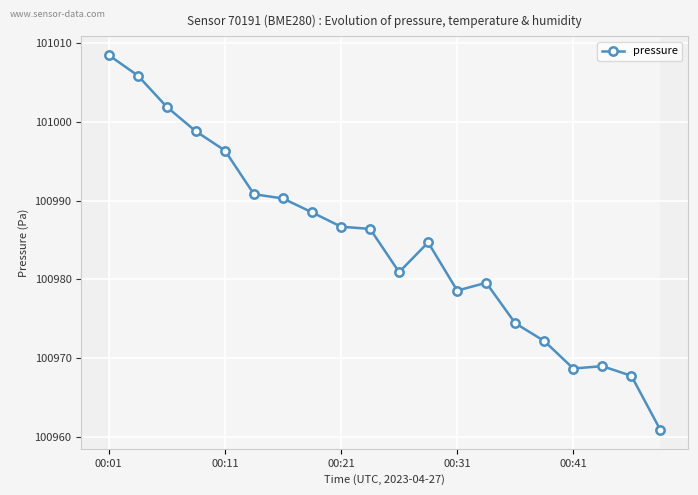

Count the number of categories in the chart.

20